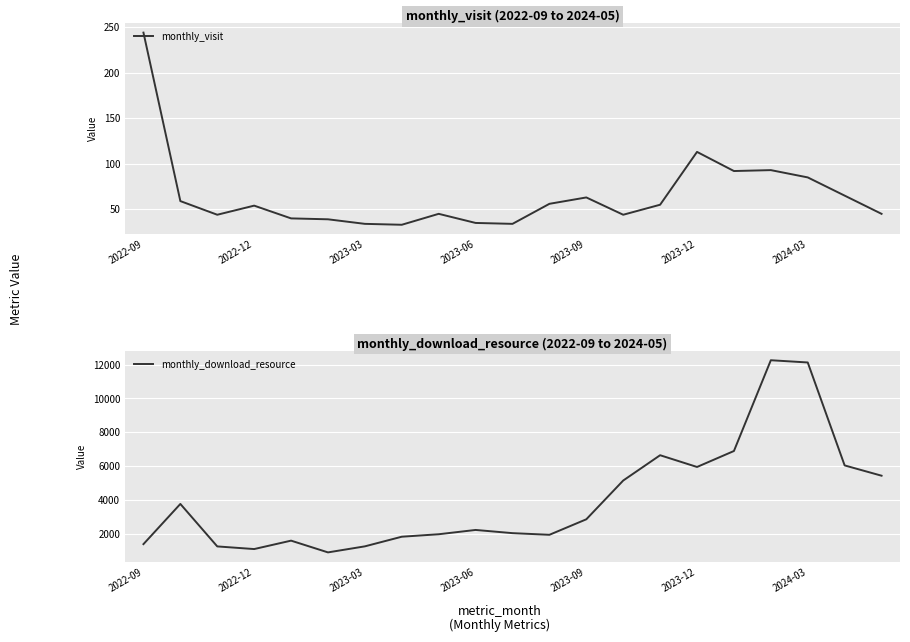

True or false: monthly_visit and monthly_download_resource intersect in this chart.

False